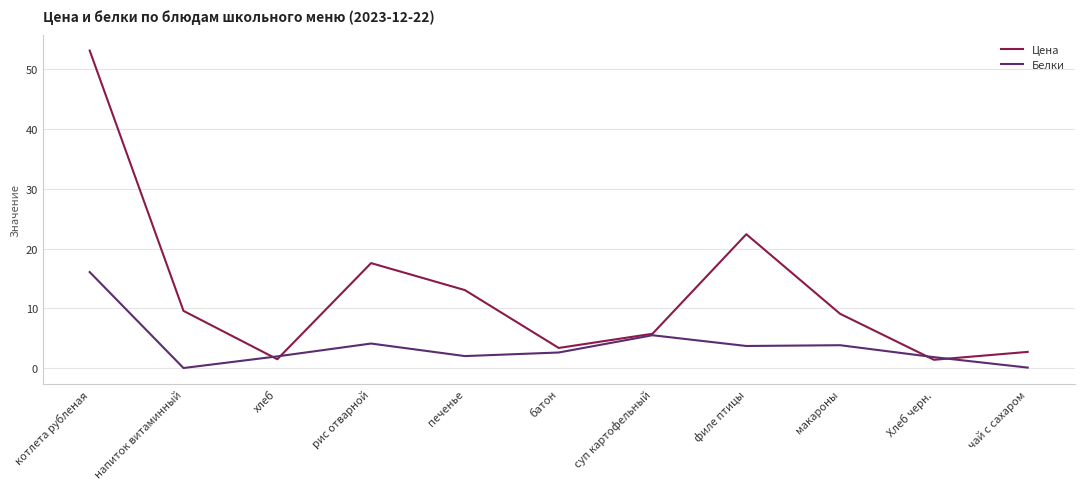

Count the number of data series in this chart.

2